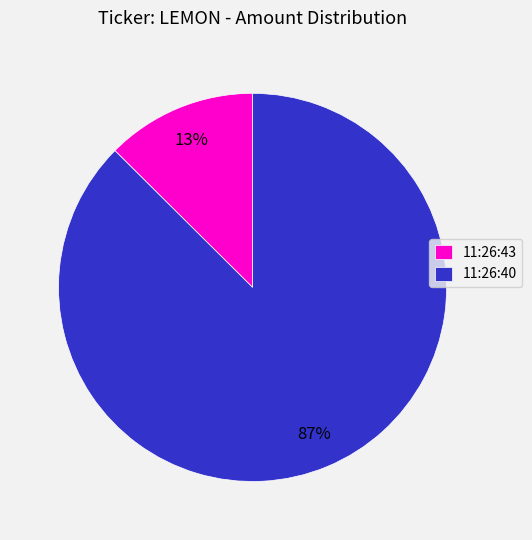

Which slice is the largest?

11:26:40